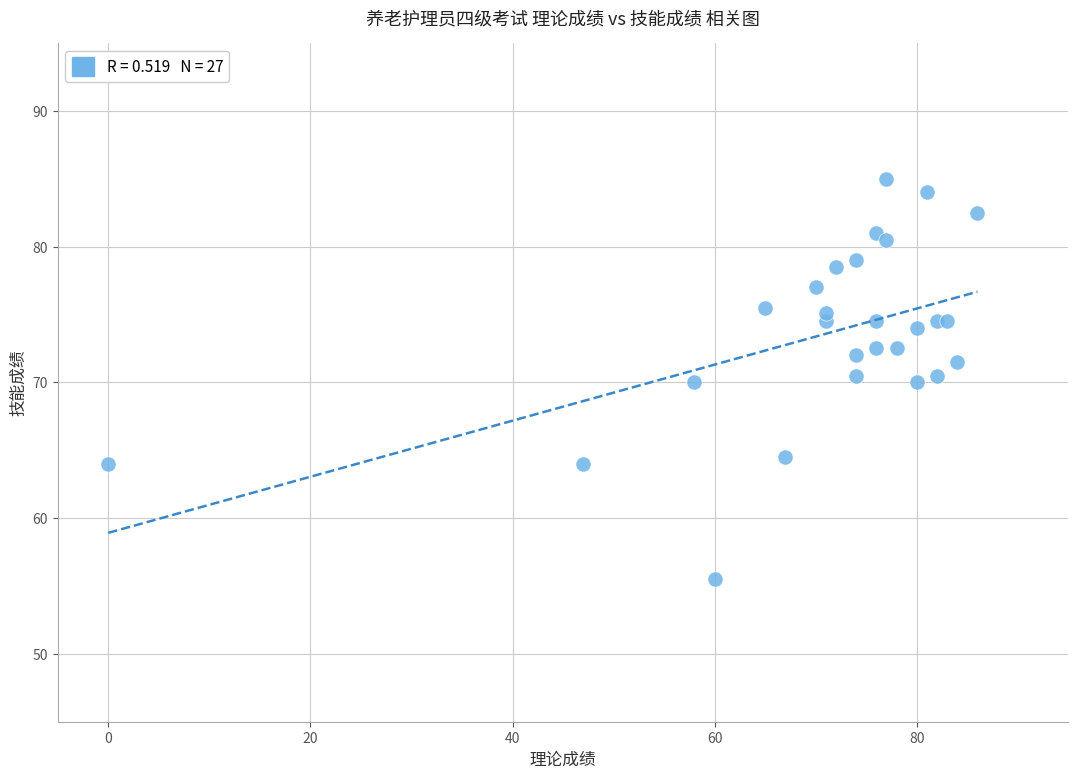

What is the range of Y values (max minus min)?

29.5